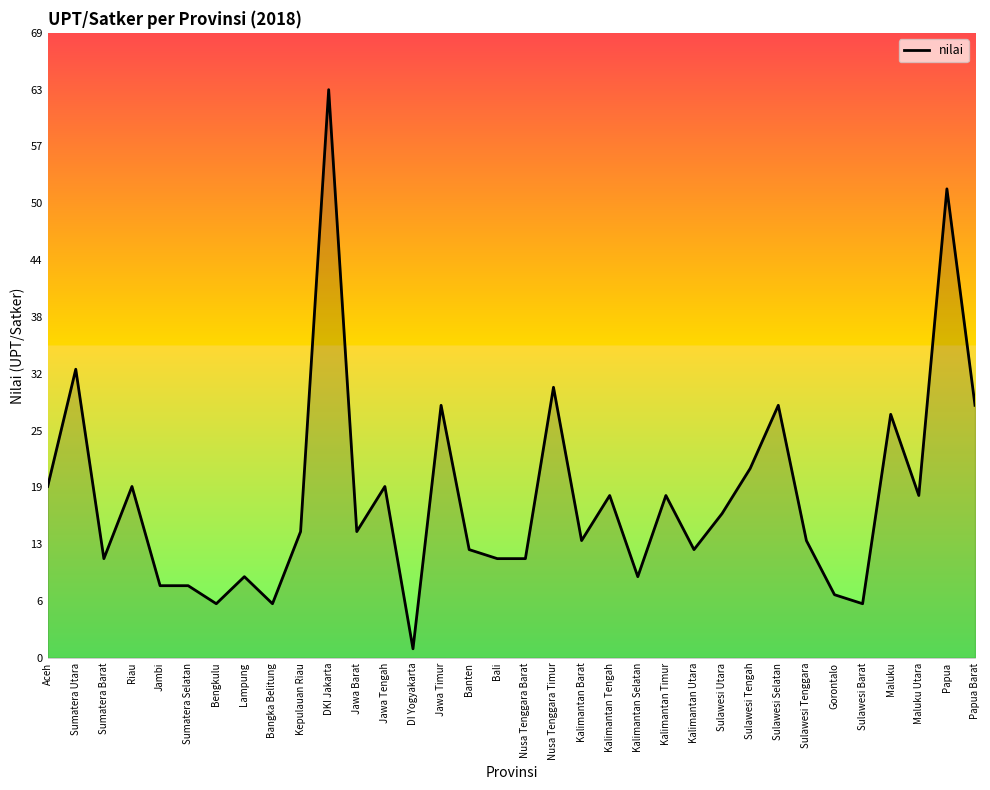

True or false: there are more than 1 points higher than both neighbors.

True